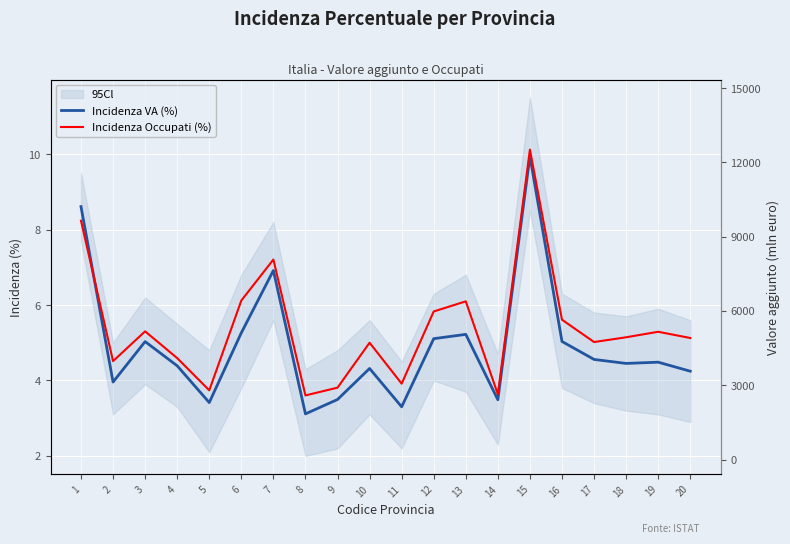

List the labels in order of Incidenza VA (%) value, largest first.

15, 1, 7, 6, 13, 12, 16, 3, 17, 19, 18, 4, 10, 20, 2, 9, 14, 5, 11, 8